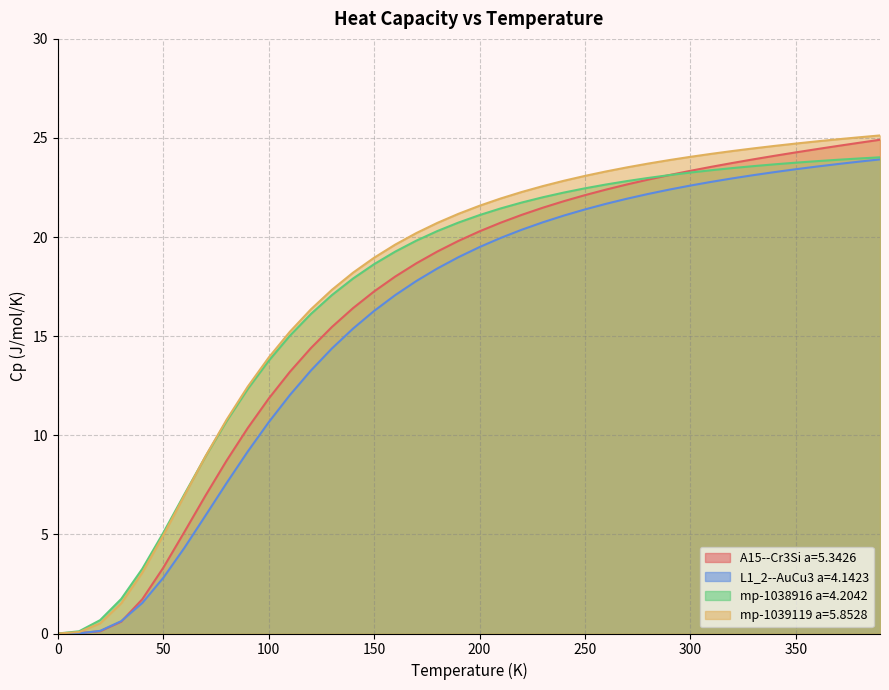

Reading left to right, what are all the values shown in this chart?

A15--Cr3Si a=5.3426: 0.0	0.0	0.1	0.6	1.7	3.3	5.1	7.0	8.7	10.4	11.9	13.2	14.4	15.5	16.4	17.3	18.0	18.7	19.3	19.8	20.3	20.7	21.1	21.5	21.8	22.1	22.4	22.7	22.9	23.1	23.3	23.5	23.7	23.9	24.1	24.3	24.4	24.6	24.8	24.9
L1_2--AuCu3 a=4.1423: 0.0	0.0	0.1	0.6	1.5	2.8	4.3	6.0	7.6	9.2	10.7	12.0	13.3	14.4	15.4	16.3	17.1	17.8	18.4	19.0	19.5	20.0	20.4	20.7	21.1	21.4	21.7	21.9	22.2	22.4	22.6	22.8	23.0	23.1	23.3	23.4	23.6	23.7	23.8	23.9
mp-1038916 a=4.2042: 0.0	0.1	0.7	1.7	3.3	5.1	7.0	8.9	10.7	12.3	13.8	15.0	16.1	17.1	17.9	18.6	19.3	19.8	20.3	20.7	21.1	21.4	21.7	22.0	22.2	22.5	22.7	22.8	23.0	23.1	23.3	23.4	23.5	23.6	23.7	23.8	23.8	23.9	24.0	24.0
mp-1039119 a=5.8528: 0.0	0.1	0.5	1.5	3.1	5.0	7.0	8.9	10.8	12.4	13.9	15.2	16.4	17.3	18.2	19.0	19.6	20.2	20.7	21.2	21.6	21.9	22.3	22.6	22.8	23.1	23.3	23.5	23.7	23.9	24.0	24.2	24.3	24.5	24.6	24.7	24.8	24.9	25.0	25.1